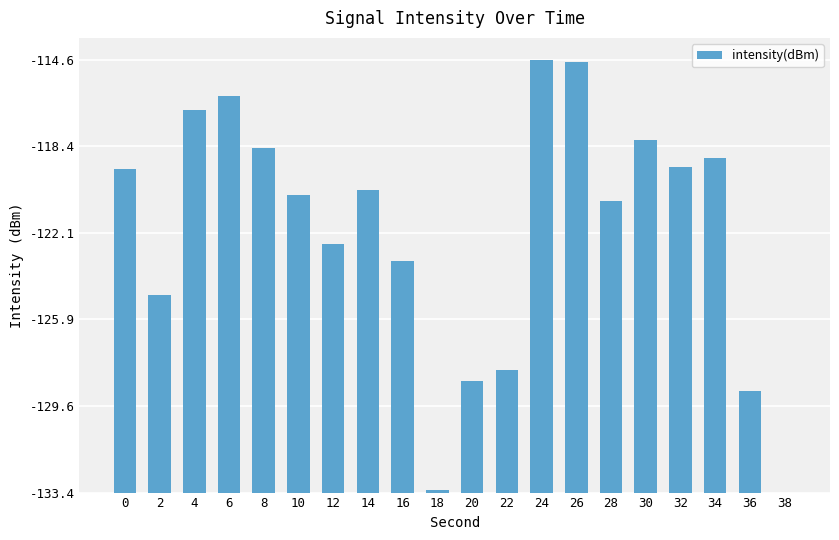

Reading left to right, what are all the values shown in this chart?

14.0	8.5	16.6	17.2	14.9	12.9	10.8	13.1	10.0	0.1	4.8	5.3	18.8	18.6	12.6	15.3	14.1	14.5	4.4	0.0